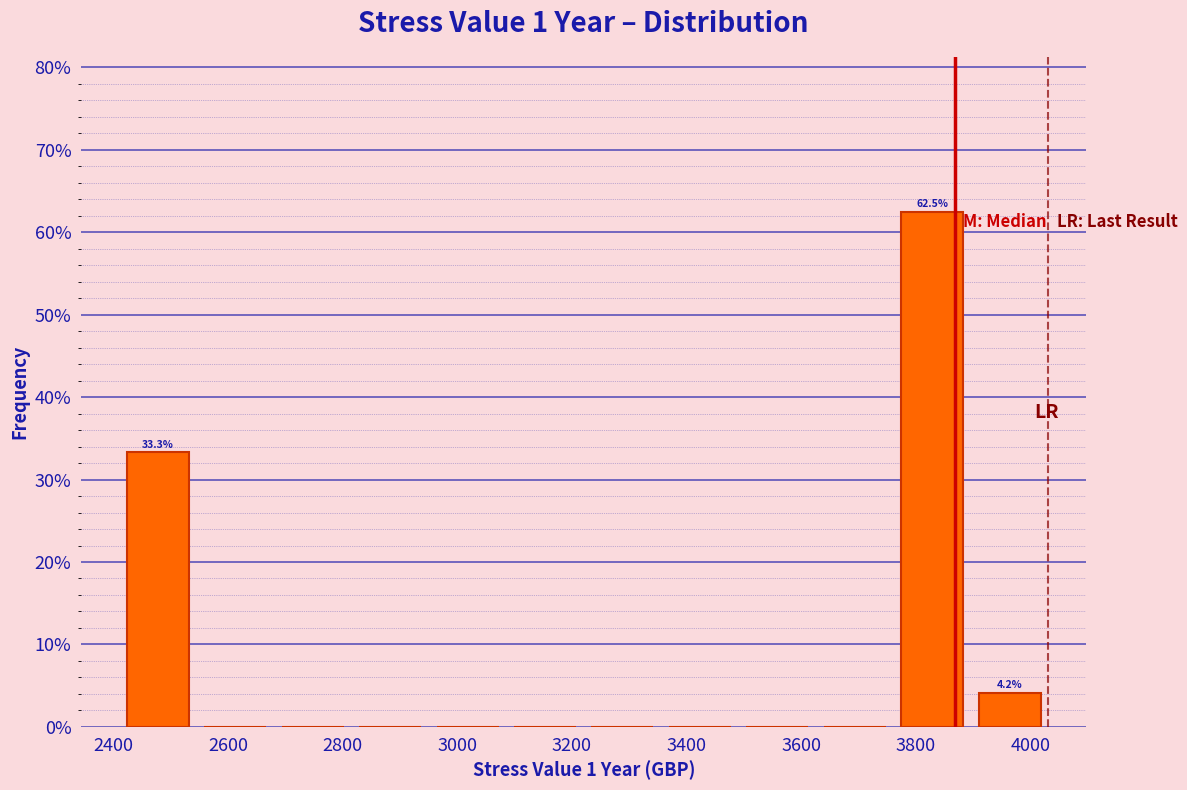

Over which range of the x-axis is the bar tallest?

3760 to 3900